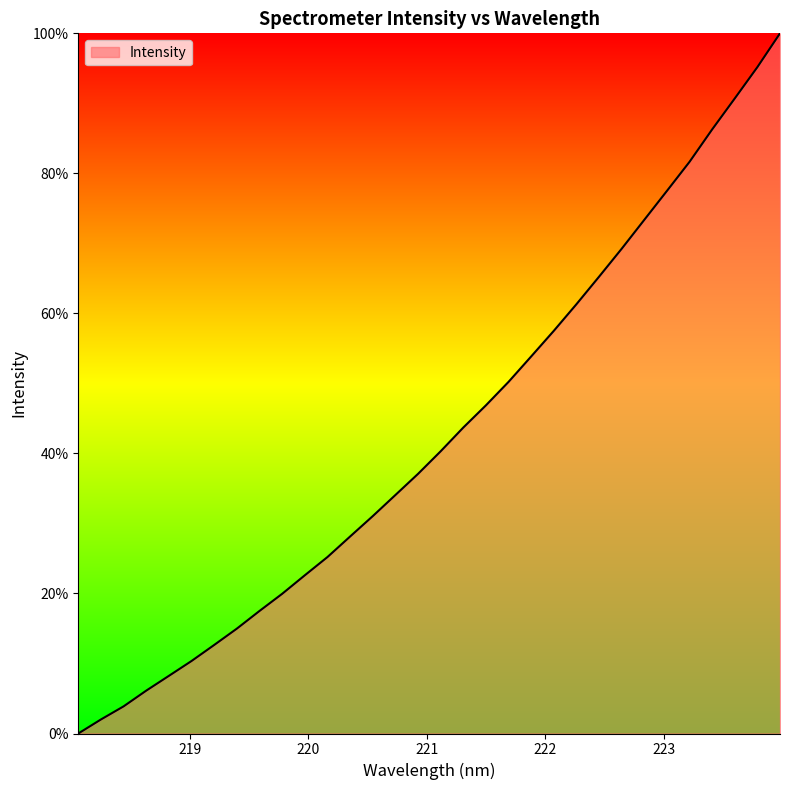

Reading left to right, transcribe all the data shown in this chart.

0.0	2.0	3.9	6.1	8.2	10.4	12.7	15.0	17.5	20.0	22.6	25.2	28.1	31.1	34.1	37.1	40.3	43.7	46.9	50.2	53.9	57.5	61.3	65.2	69.2	73.4	77.5	81.7	86.3	90.7	95.2	100.0